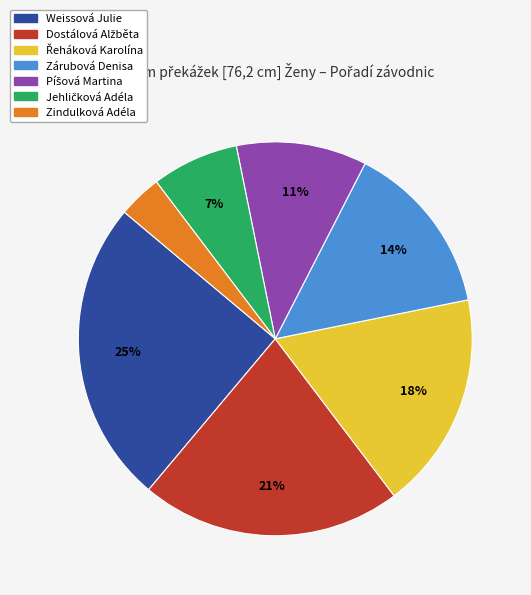

Count the number of slices in the pie.

7